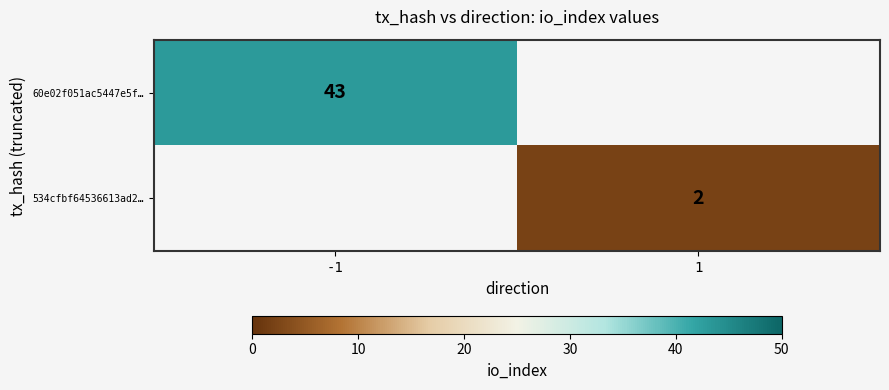

Is the value of 60e02f051ac5447e5f… at -1 greater than the value of 534cfbf64536613ad2… at 1?

Yes